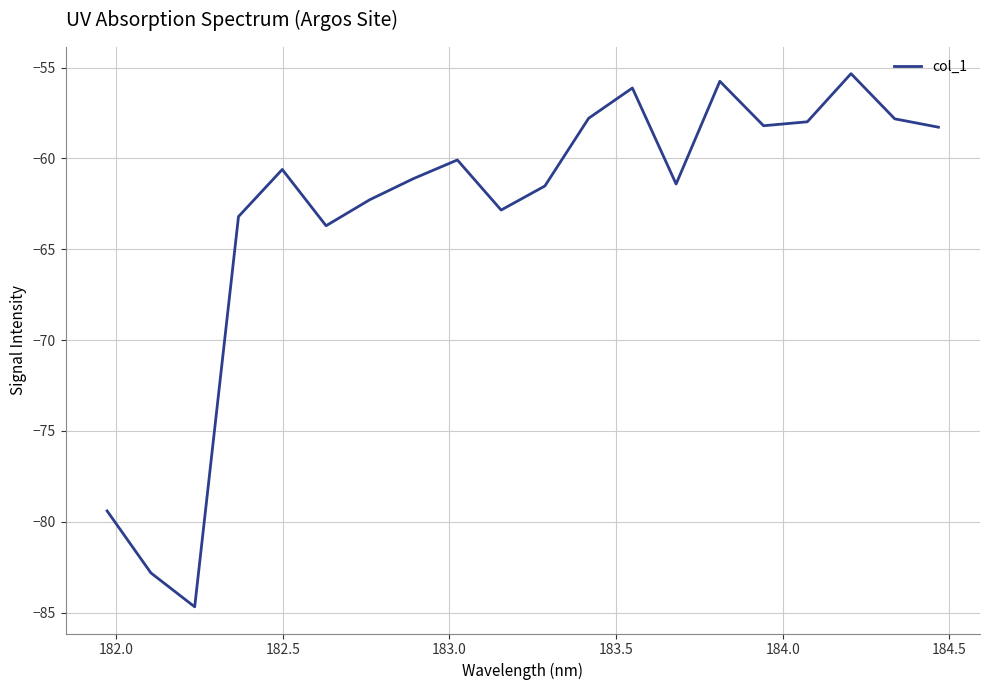

What is the difference between the second highest and minimum values?

28.9